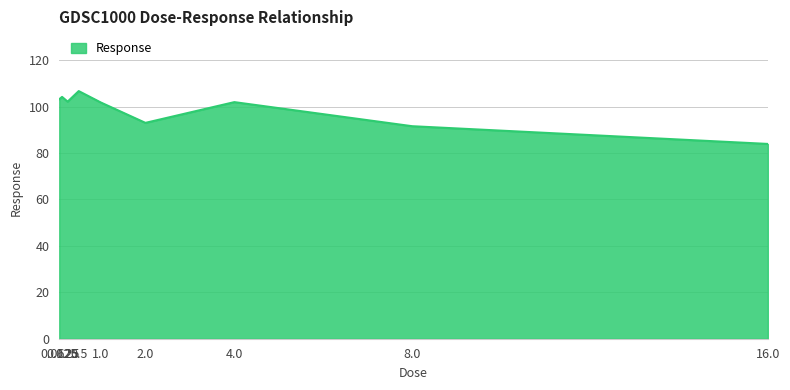

Approximately how many times larger is the value at 0.5 compared to 0.125?

1.0